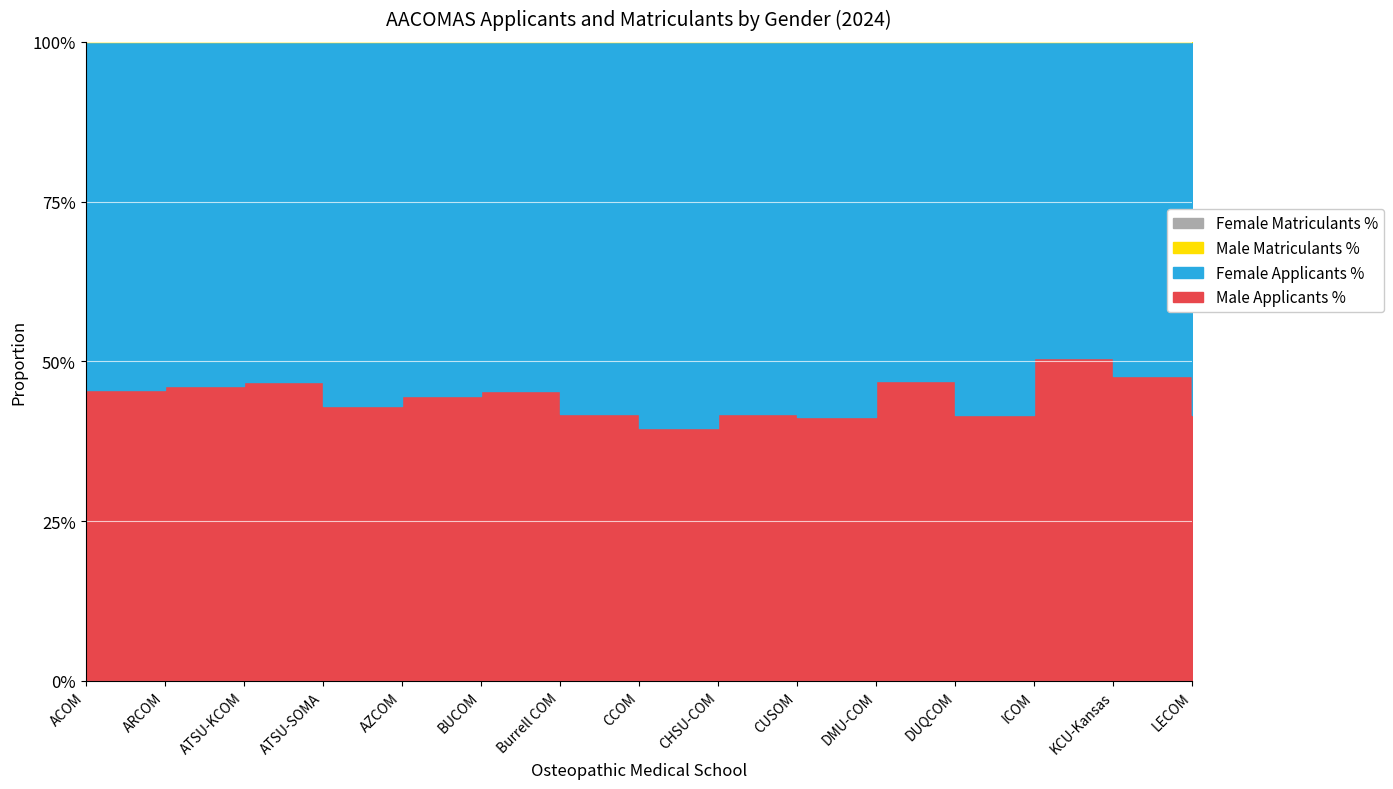

Is the value of Female Applicants % at DUQCOM greater than the value of Male Matriculants % at Burrell COM?

Yes